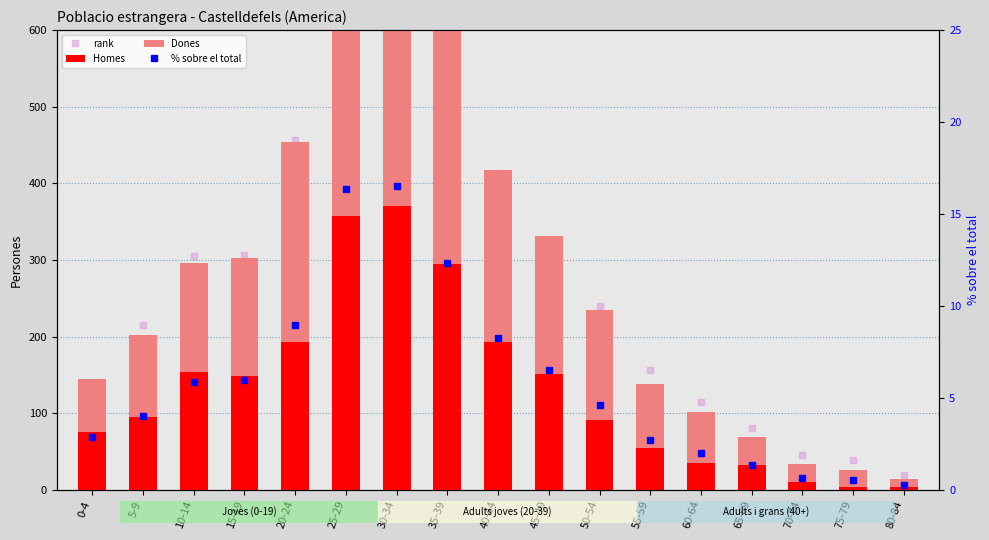

What is the minimum value shown in the chart?

0.3